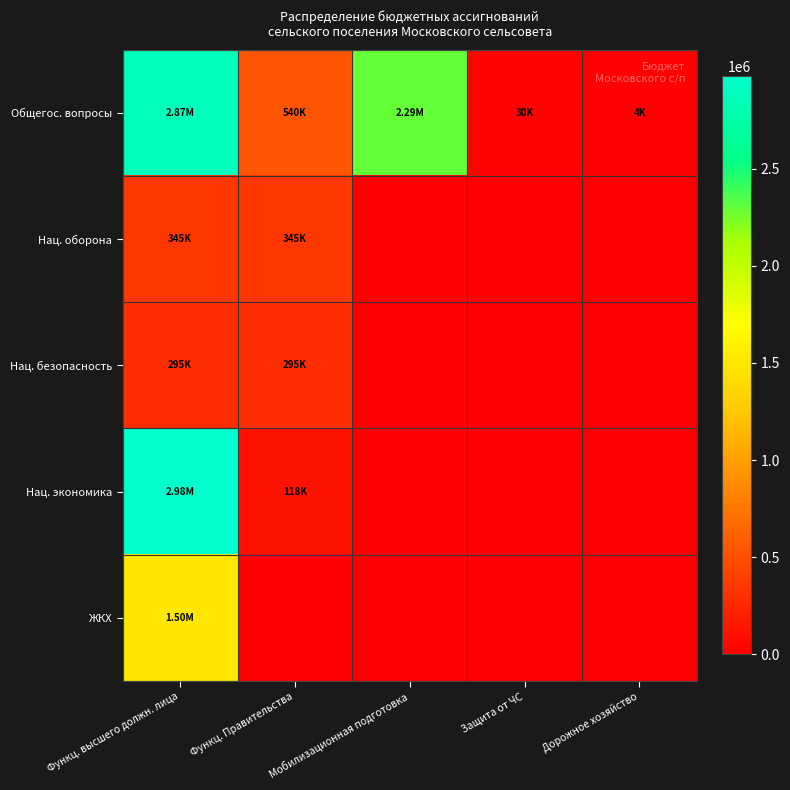

List the series in order of their peak value, lowest first.

Нац. безопасность, Нац. оборона, ЖКХ, Общегос. вопросы, Нац. экономика